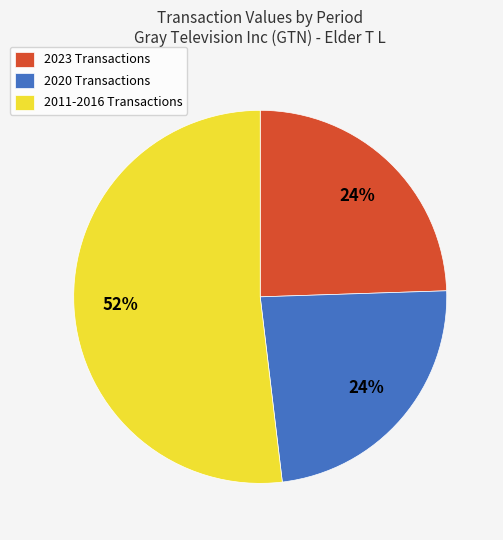

Is there any slice that represents more than half of the pie?

Yes